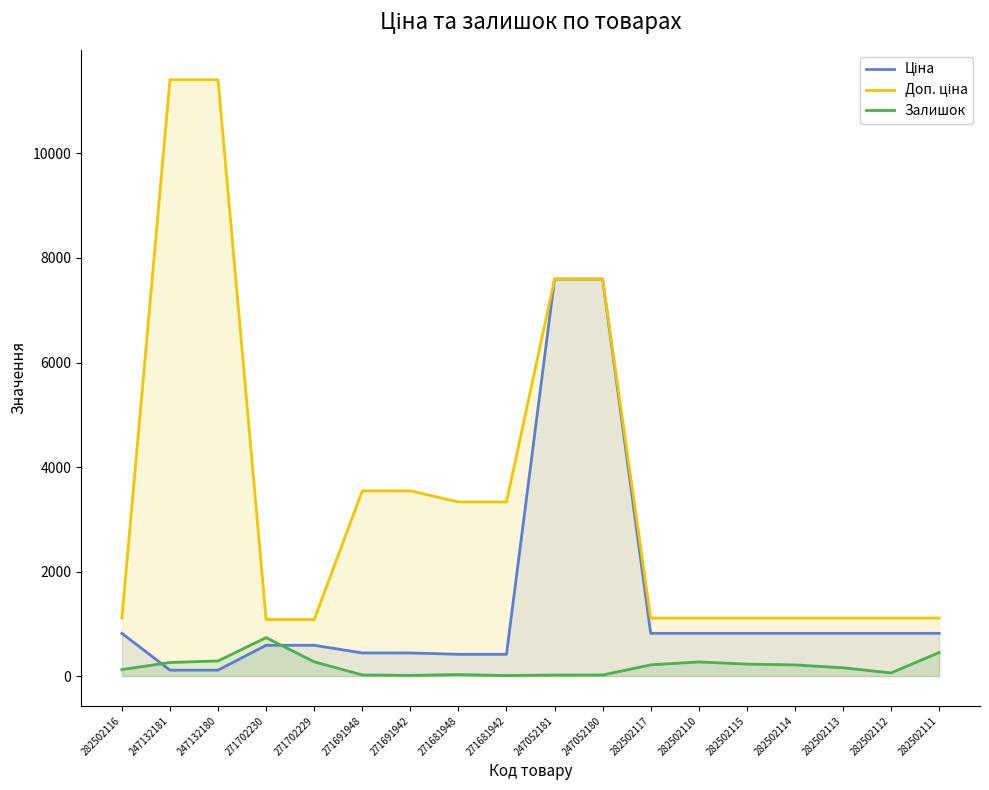

Where does the Ціна series first go above 818?

282502116